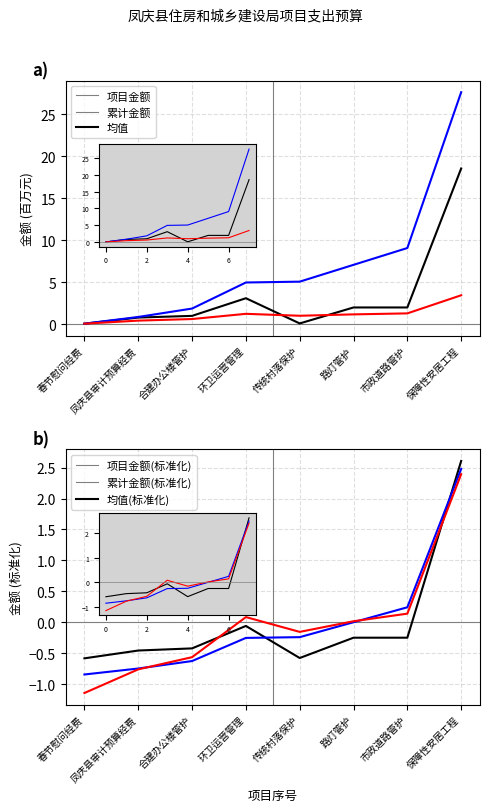

At which label does 均值(标准化) reach its minimum?

春节慰问经费